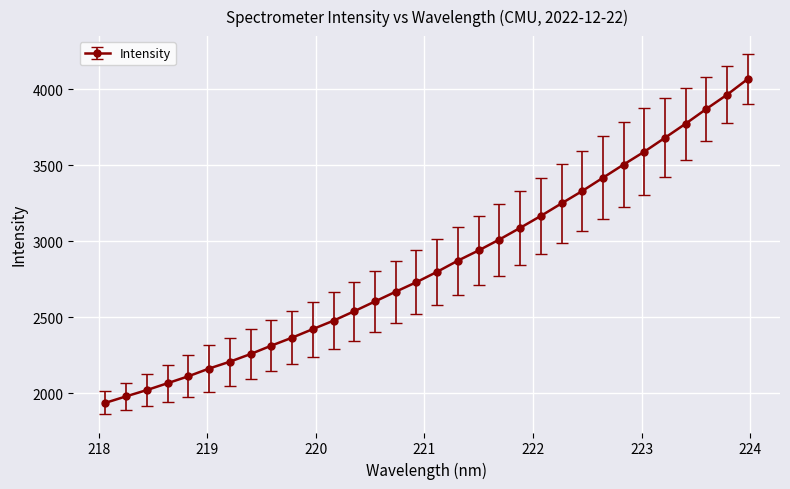

What is the average value?

2849.4